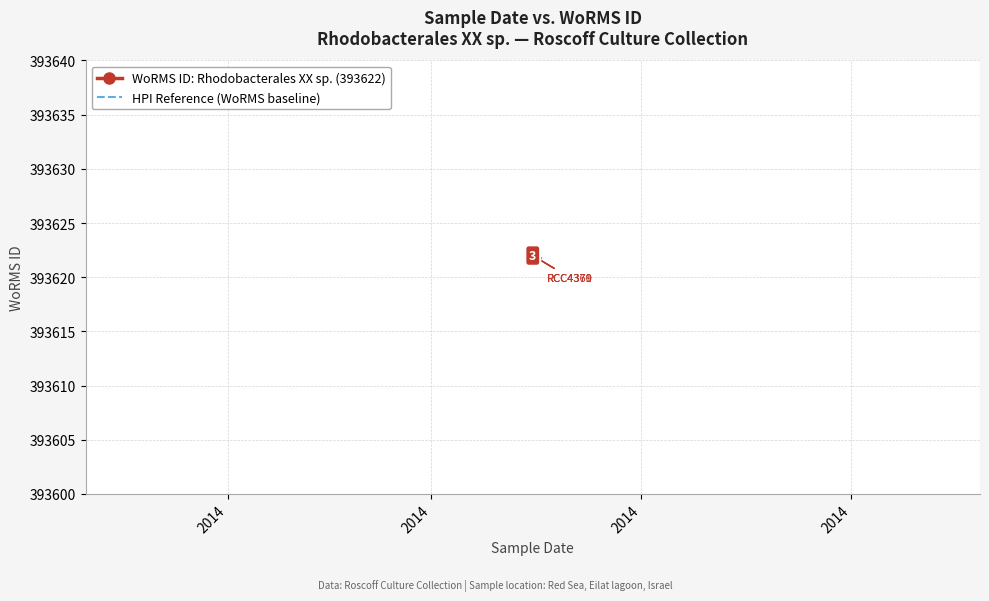

List the series in order of their overall mean, highest first.

WoRMS ID: Rhodobacterales XX sp. (393622), HPI Reference (WoRMS baseline)